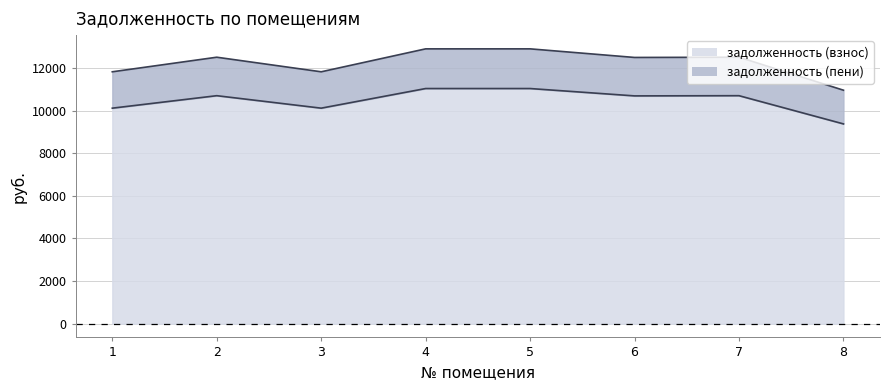

True or false: задолженность (пени) has a value of 20452.3 at 5.

False